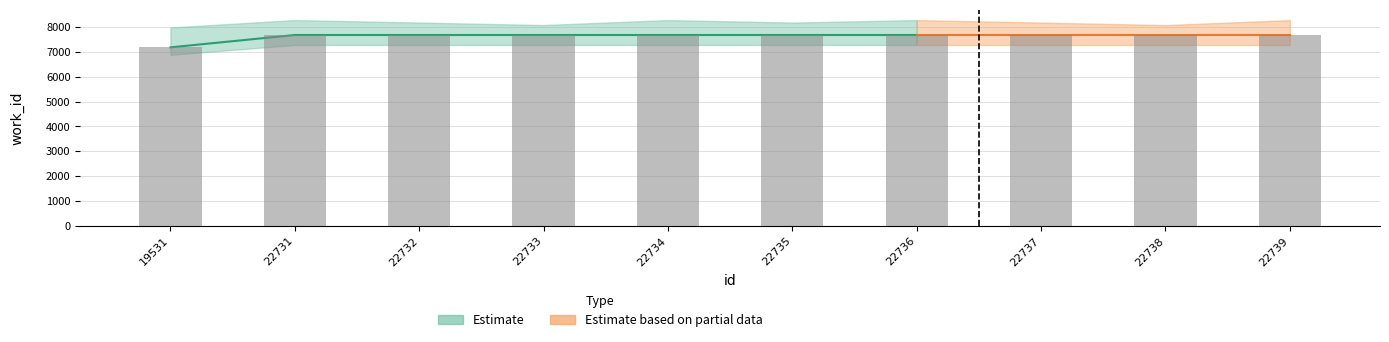

True or false: the data shows 11998 at 22731.

False